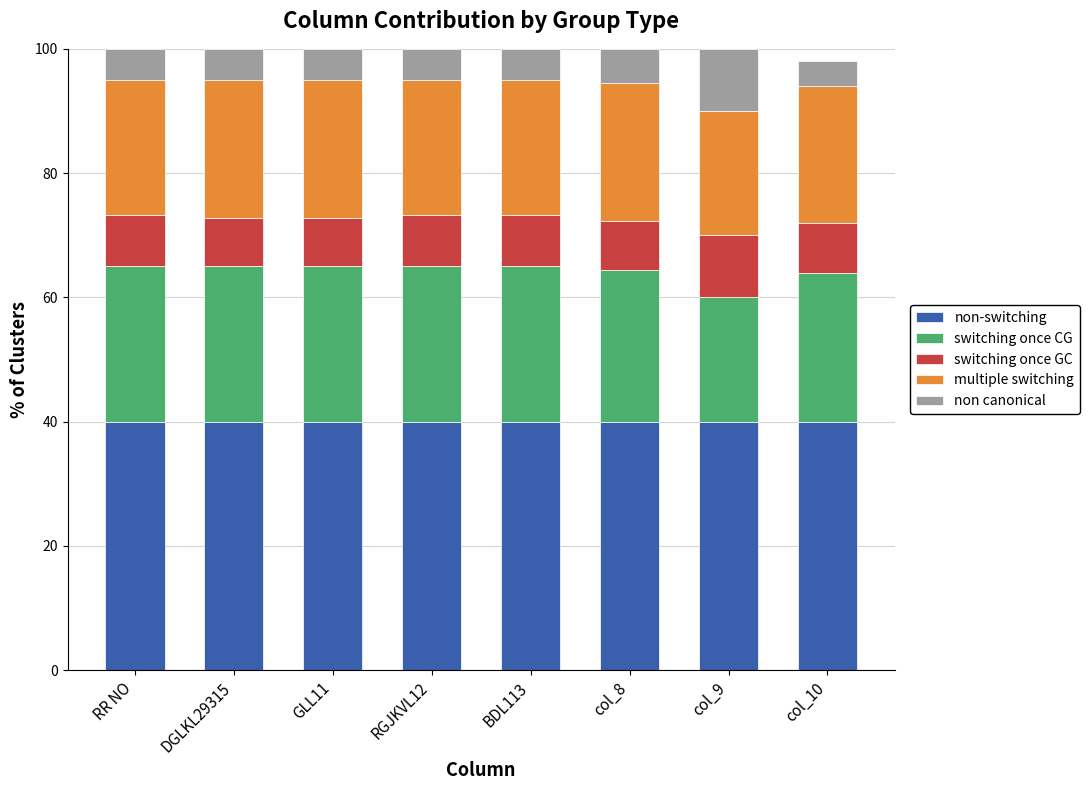

What is the sum of all non-switching values?

320.0